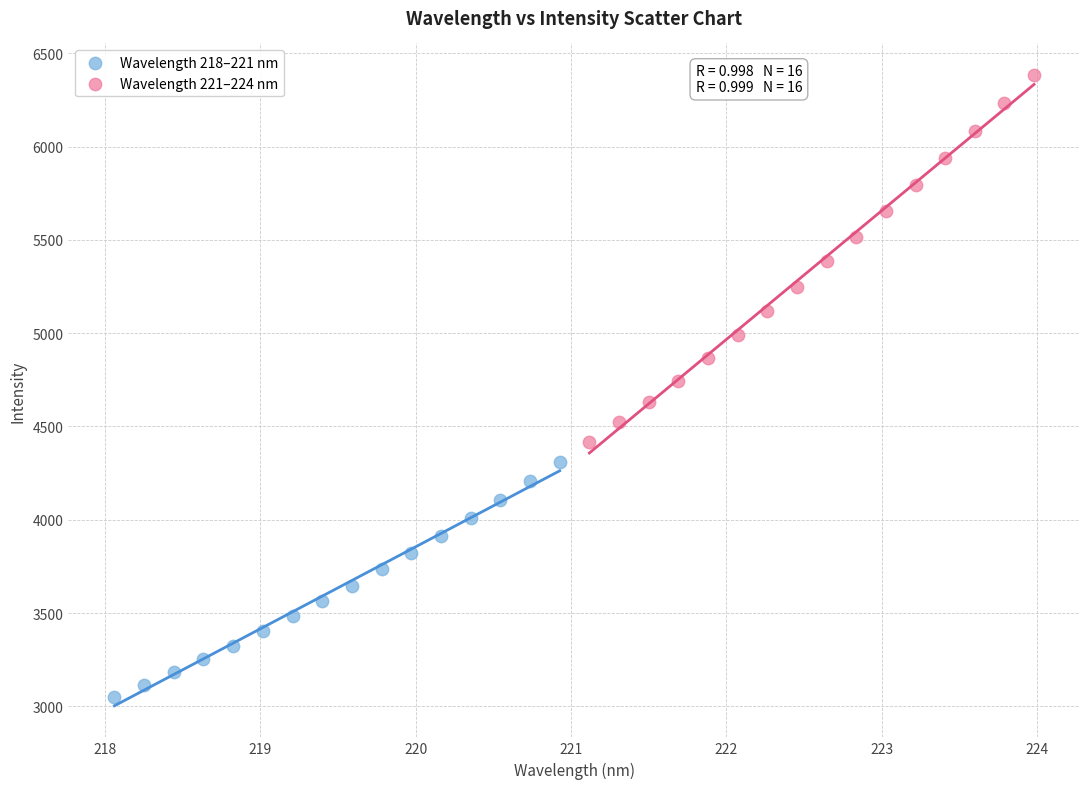

Which series has the widest spread of Y values?

Wavelength 221–224 nm